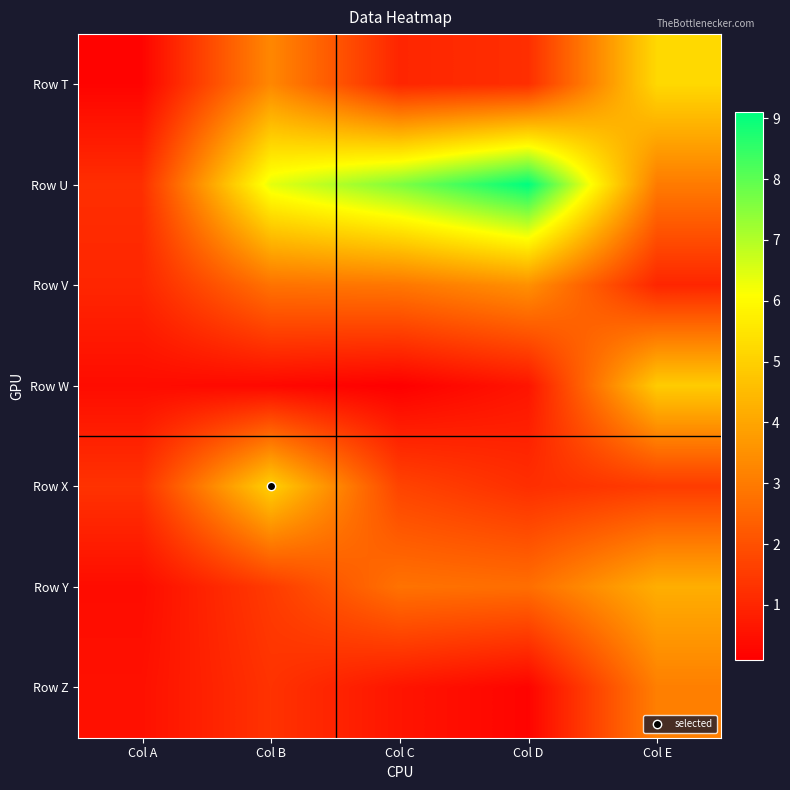

At which category does the chart reach its peak across all series?

Col D